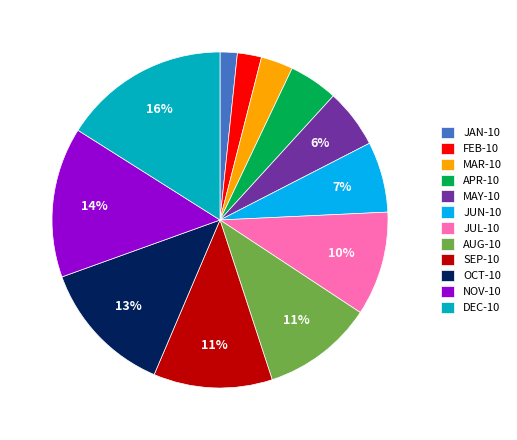

Between SEP-10 and MAR-10, which is larger?

SEP-10